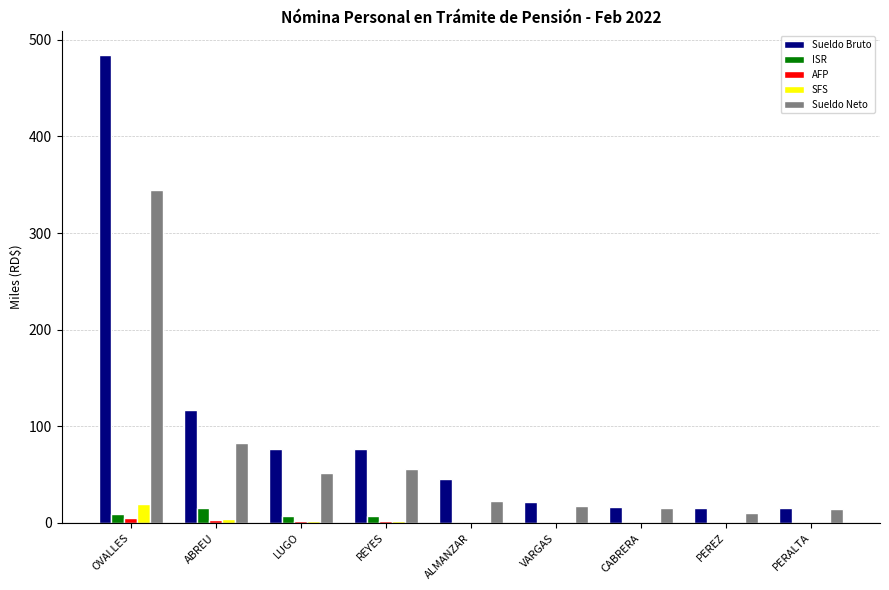

How many categories are shown in the chart?

9